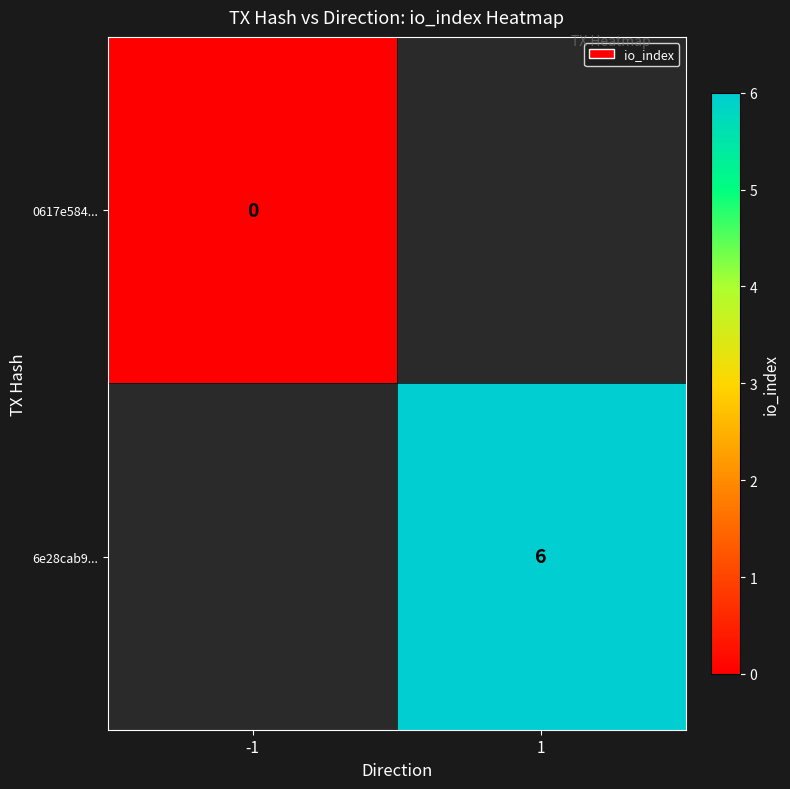

Is it true that 6e28cab9... equals 9 at 1?

False